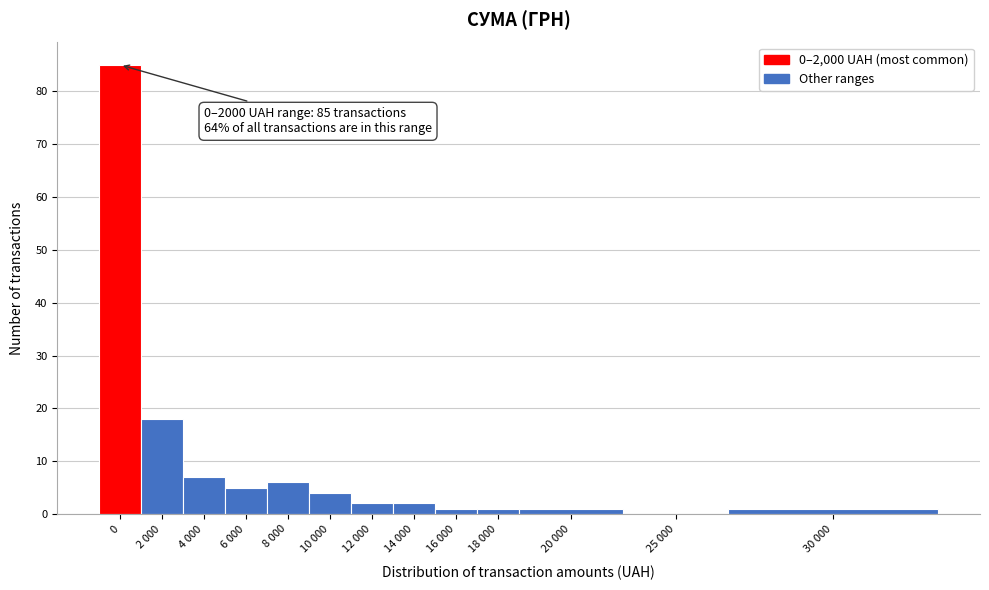

Reading left to right, extract all data points from this chart.

0=85	2 000=18	4 000=7	6 000=5	8 000=6	10 000=4	12 000=2	14 000=2	16 000=1	18 000=1	20 000=1	25 000=0	30 000=1